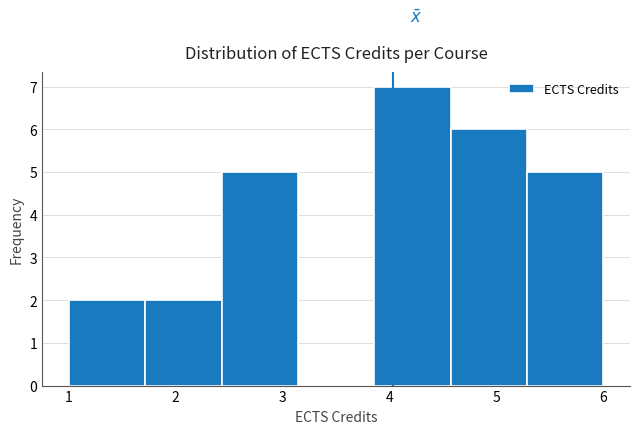

Reading left to right, transcribe this chart: for each bar, give the range it covers on the x-axis and its height. Neither the bar edges nor the heights are printed on the chart, so give them approximately, as read against the axes.

1.0 to 1.7: 2
1.7 to 2.4: 2
2.4 to 3.1: 5
3.1 to 3.9: 0
3.9 to 4.6: 7
4.6 to 5.3: 6
5.3 to 6.0: 5